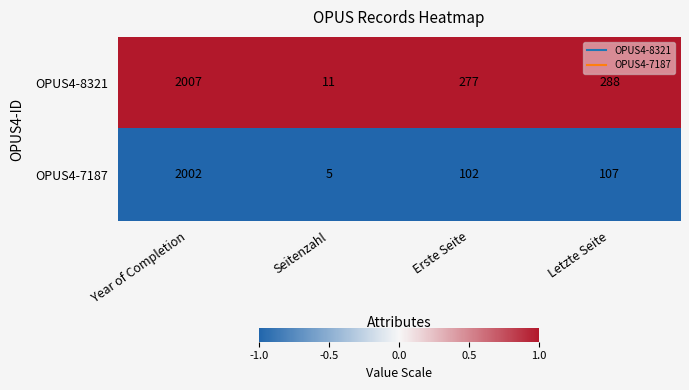

The OPUS4-8321 series shows 462 at Letzte Seite. True or false?

False